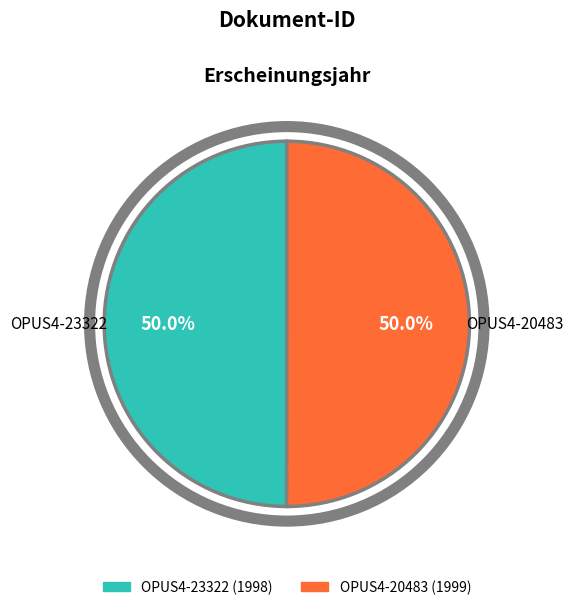

Do OPUS4-23322 and OPUS4-20483 together represent more than half of the pie?

Yes